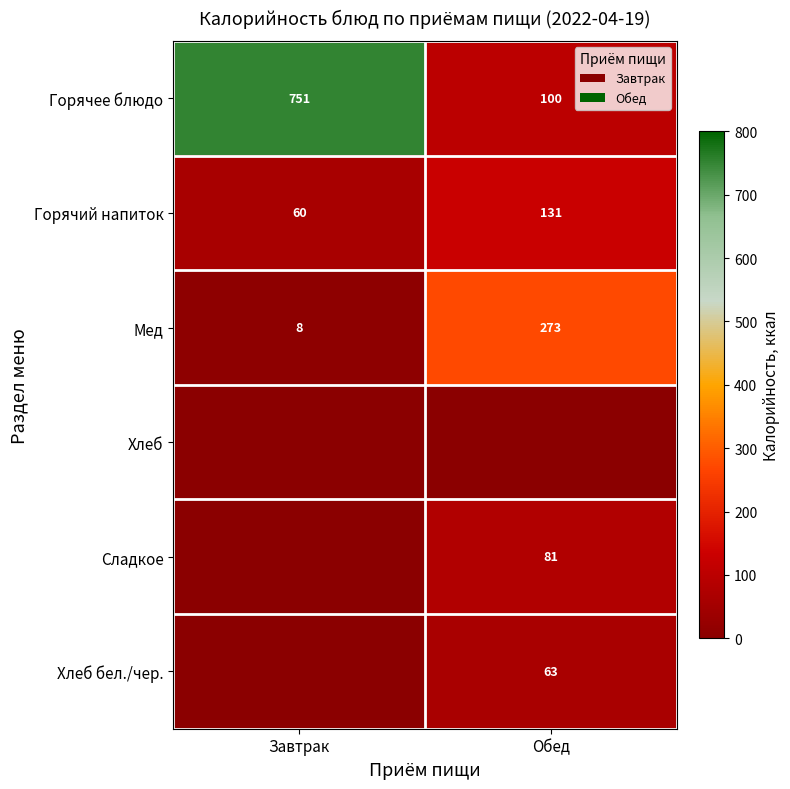

How many distinct data groups are displayed?

6